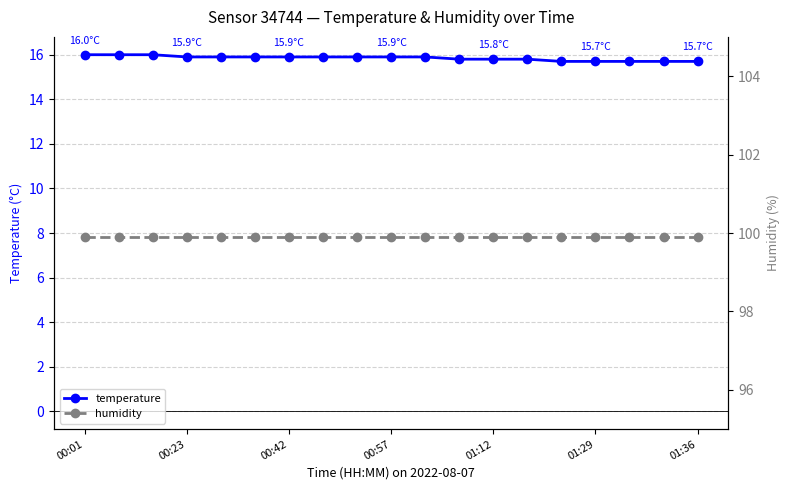

What is the highest value of the temperature series?

16.0